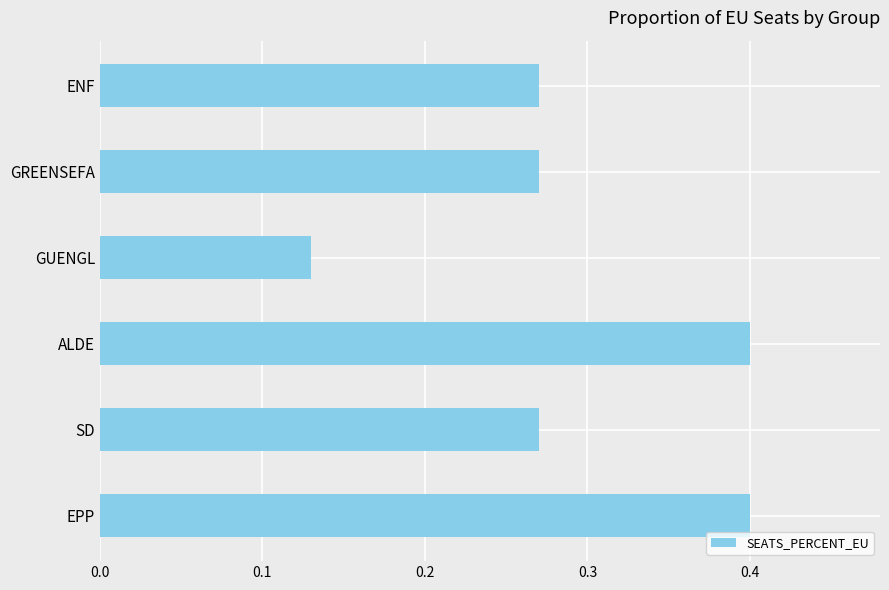

Which has a higher value, SD or EPP?

EPP